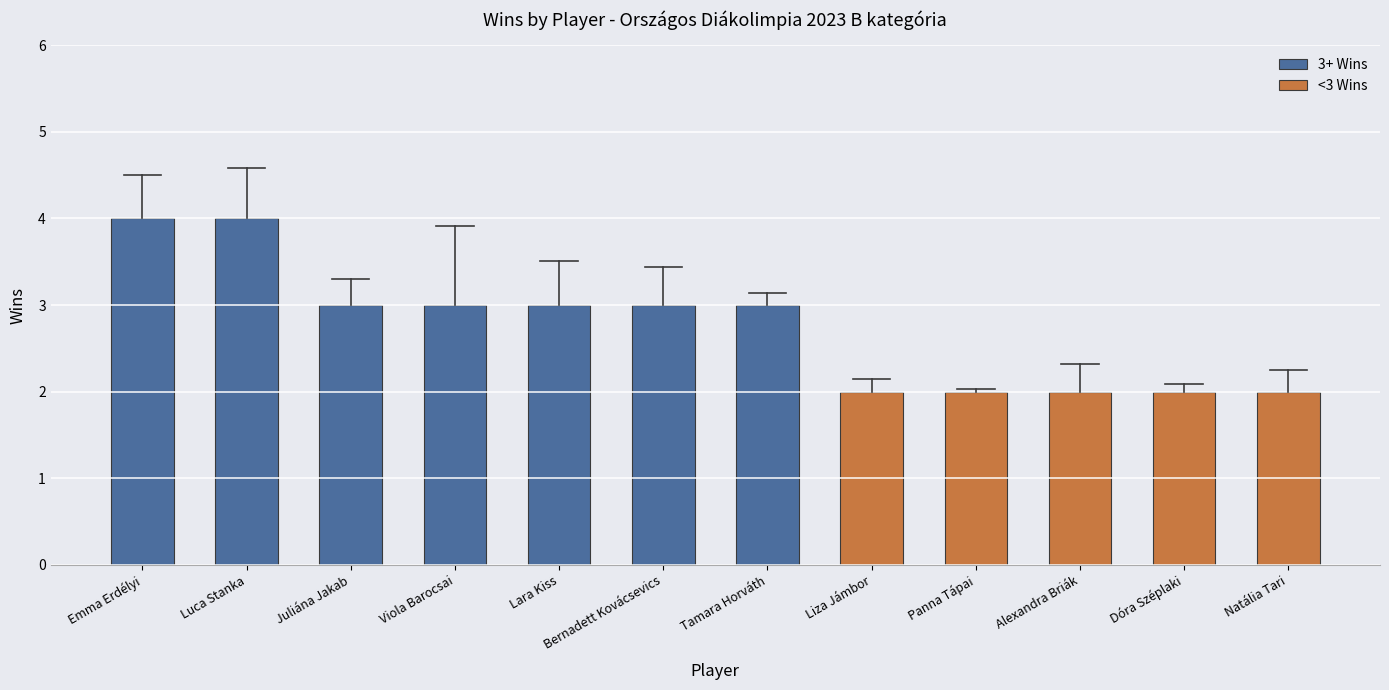

True or false: 3+ Wins has a value of 3 at Juliána Jakab.

True